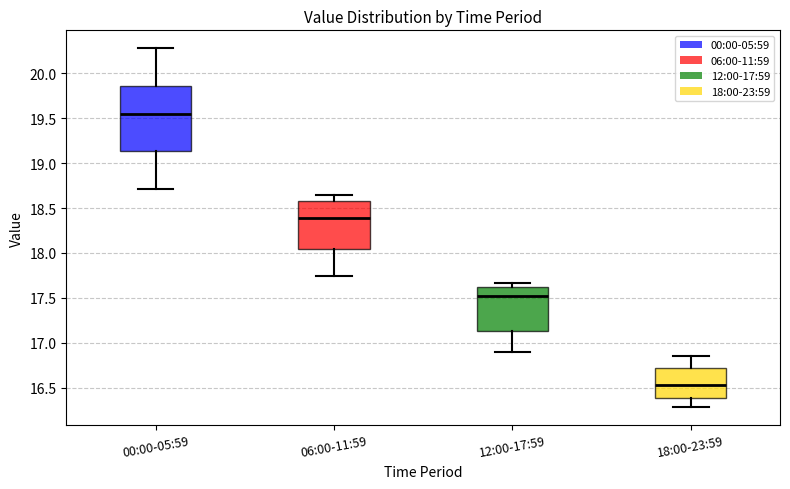

Where does the upper whisker of the box for 18:00-23:59 end on the y-axis? The values are not printed on the chart, so give them approximately, as read against the axis.

16.85